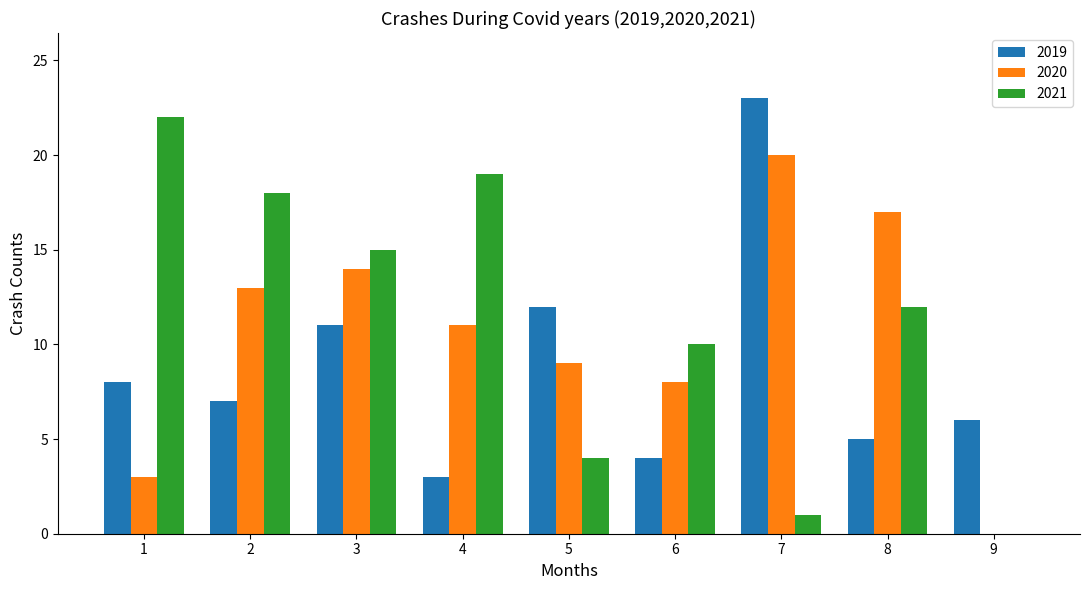

What is the sum of all 2021 values?

101